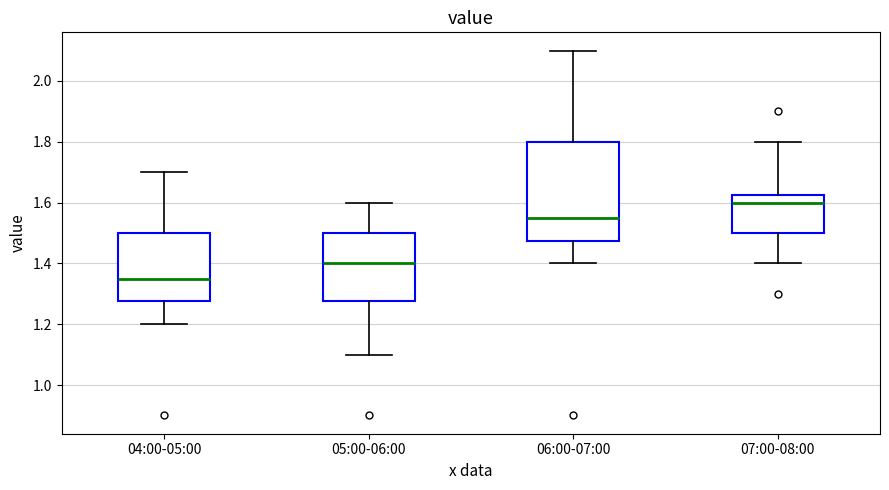

Reading left to right, read every box against the y-axis: the position of its median line, the range the box covers, and the ends of its whiskers. The values are not printed on the chart, so give them approximately, as read against the axis.

04:00-05:00: median 1.36, box 1.28 to 1.50, whiskers 1.20 to 1.70
05:00-06:00: median 1.40, box 1.28 to 1.50, whiskers 1.10 to 1.60
06:00-07:00: median 1.56, box 1.48 to 1.80, whiskers 1.40 to 2.10
07:00-08:00: median 1.60, box 1.50 to 1.62, whiskers 1.40 to 1.80